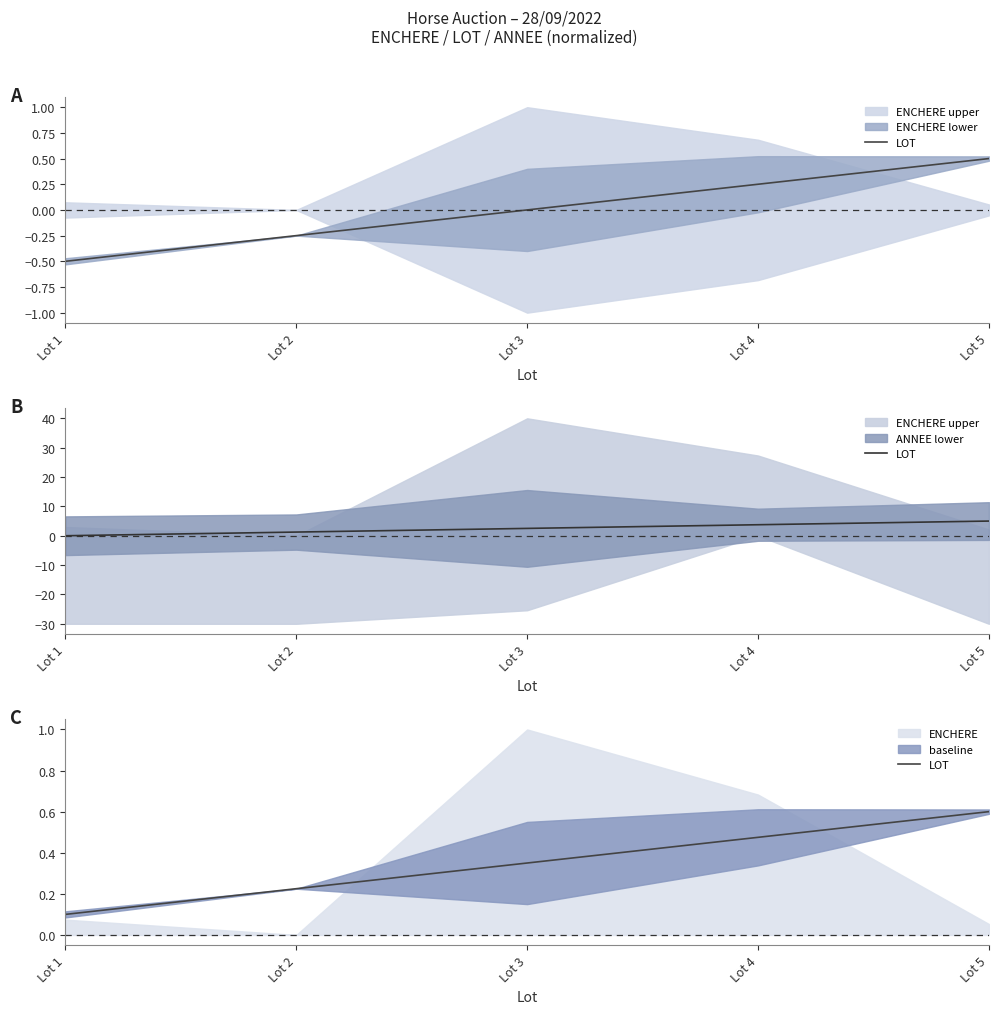

True or false: the data shows 0.5 at Lot 4.

True